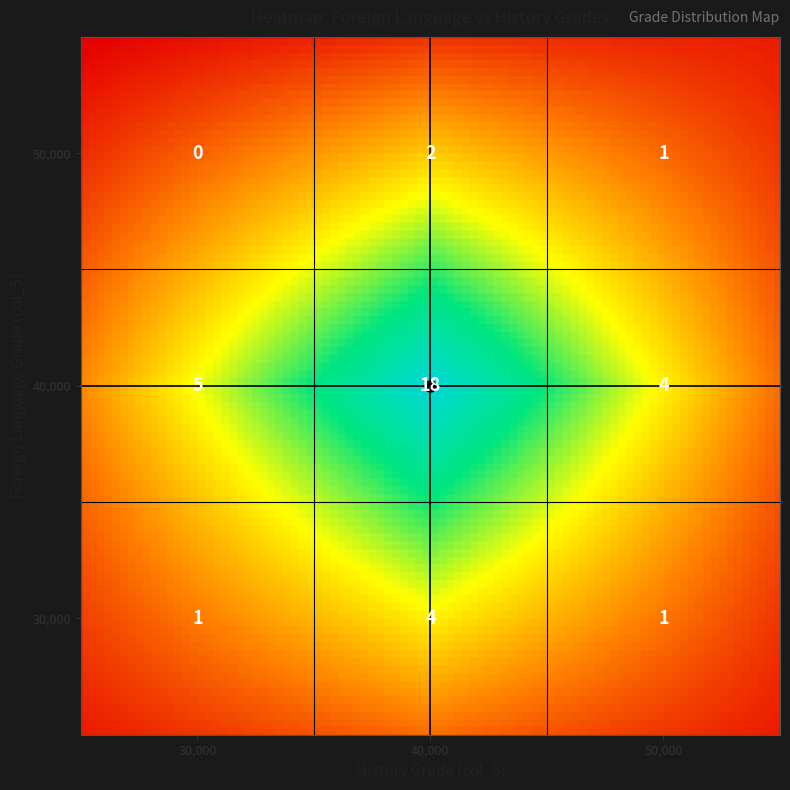

Is it true that 3 equals 7 at 4?

False